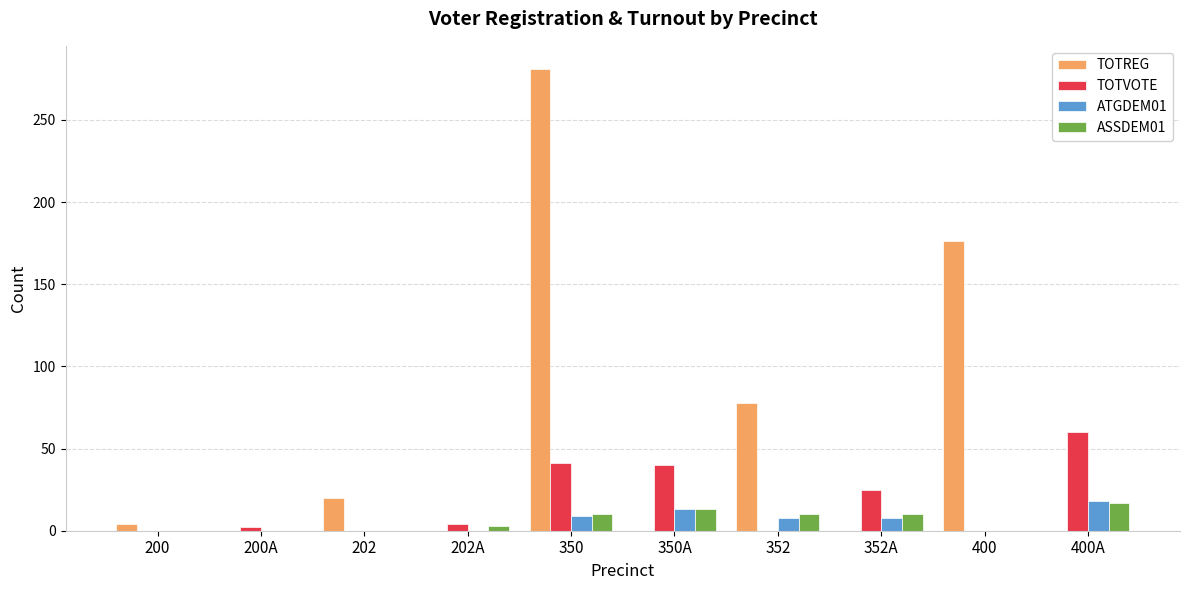

The TOTREG series shows 0 at 200A. True or false?

True